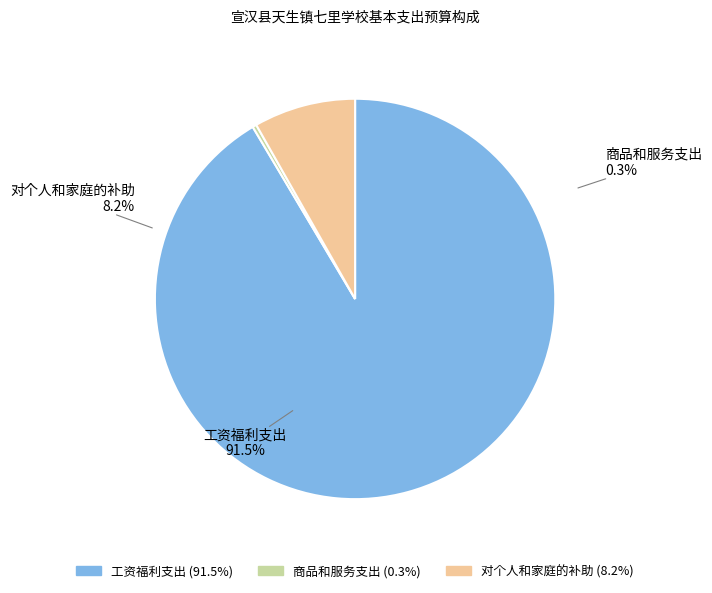

Which slice is the smallest?

商品和服务支出